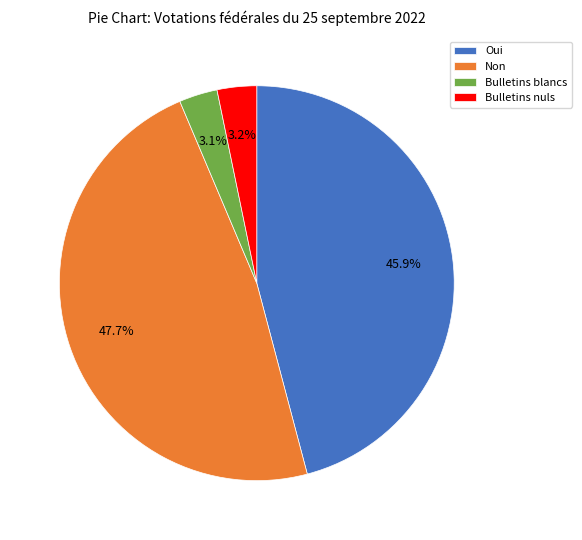

What is the ratio of the value at Bulletins blancs to the value at Bulletins nuls?

1.0